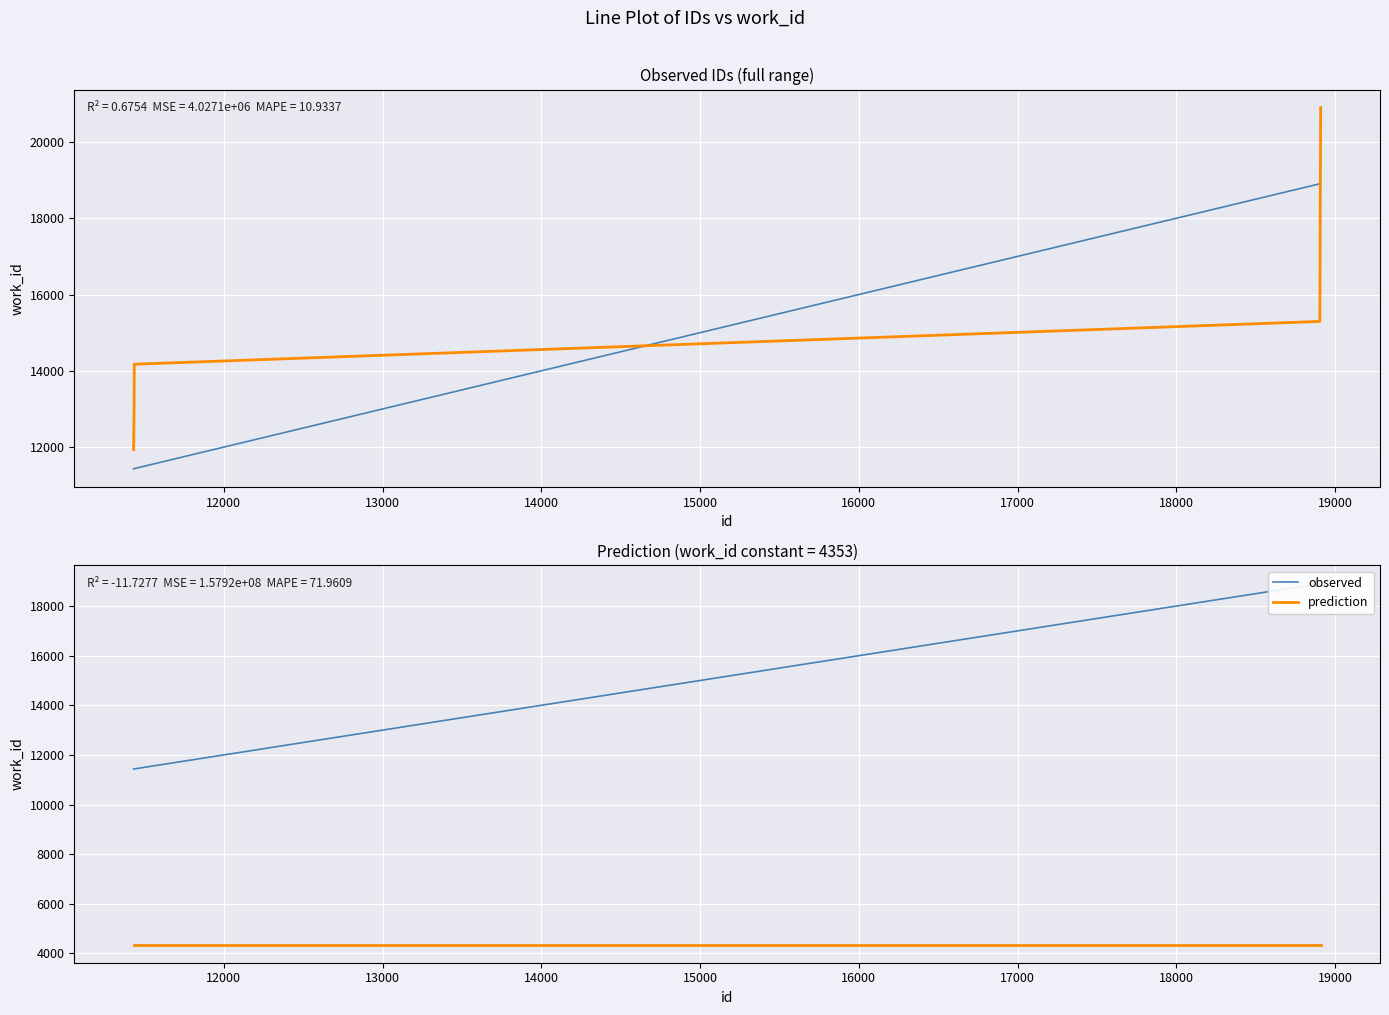

Which has a higher value, 19000 or 15000?

19000